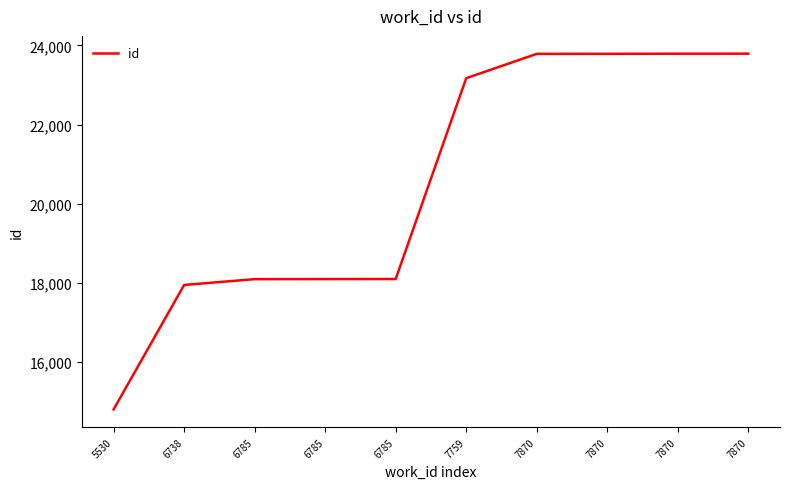

What is the sum of the values at 7870 and 7870?

47581